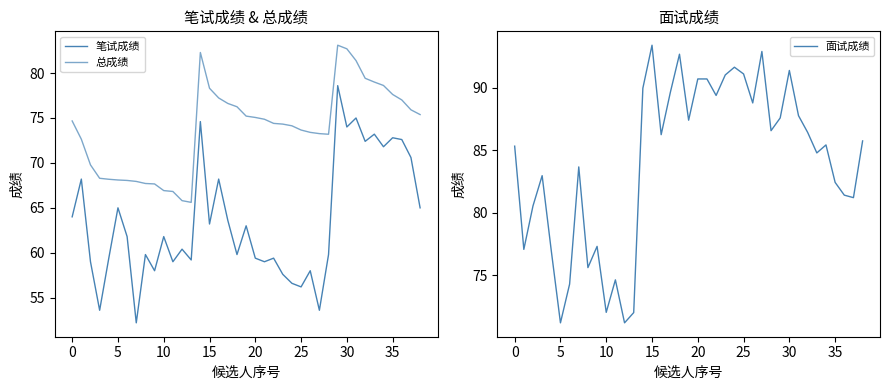

What is the value of the 笔试成绩 point at the 37th from the left?

72.6